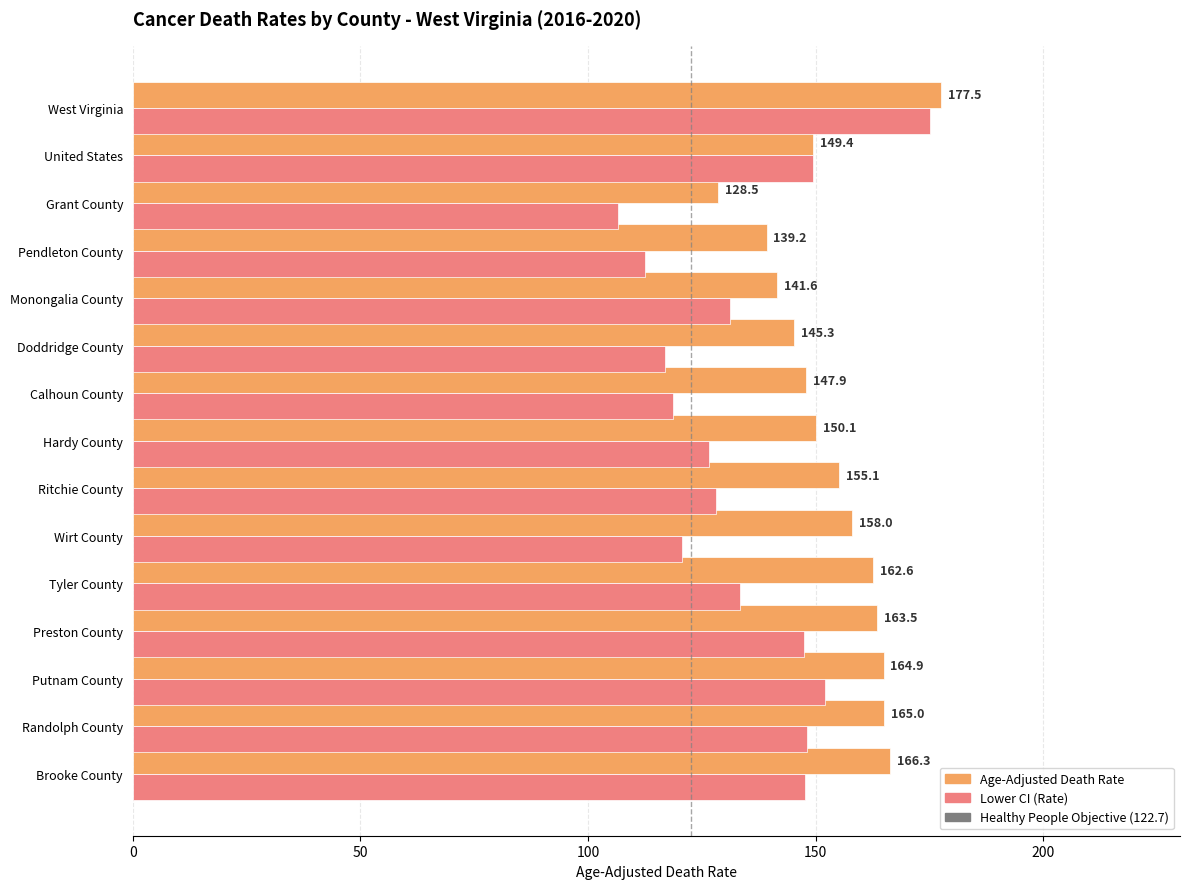

What is the maximum value shown in the chart?

177.5